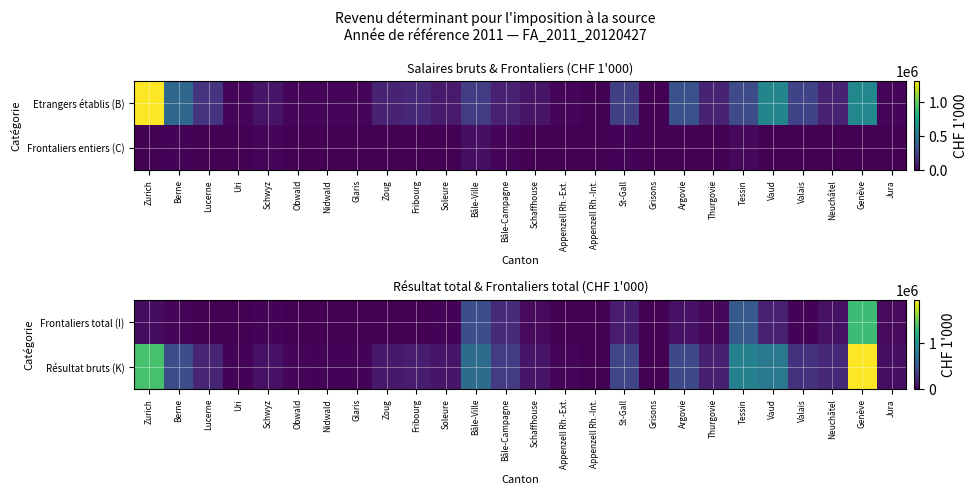

Is the value of Frontaliers total (I) at Thurgovie greater than the value of Résultat bruts (K) at Zoug?

No